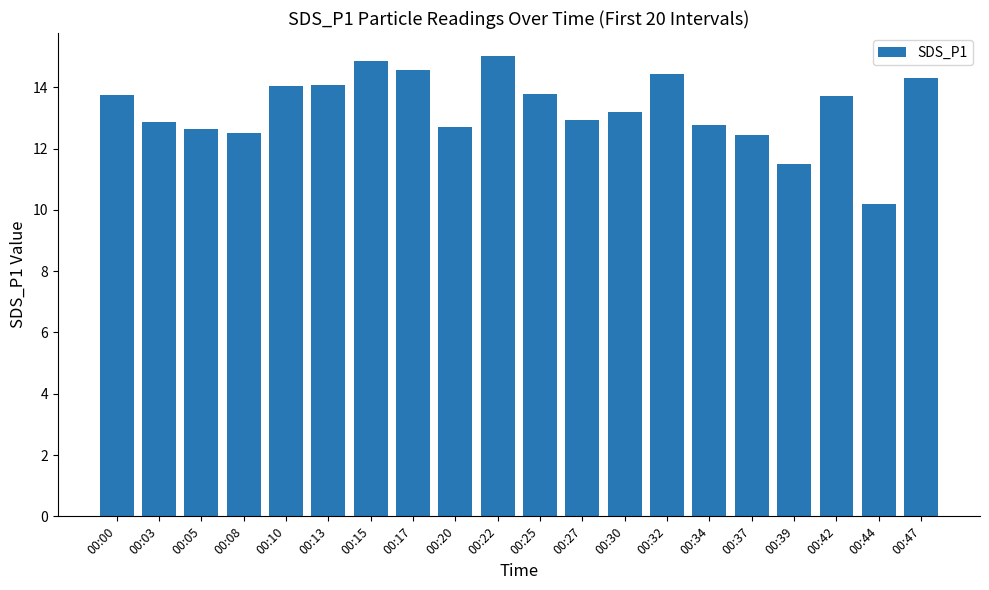

What is the difference between the maximum and minimum values?

4.8